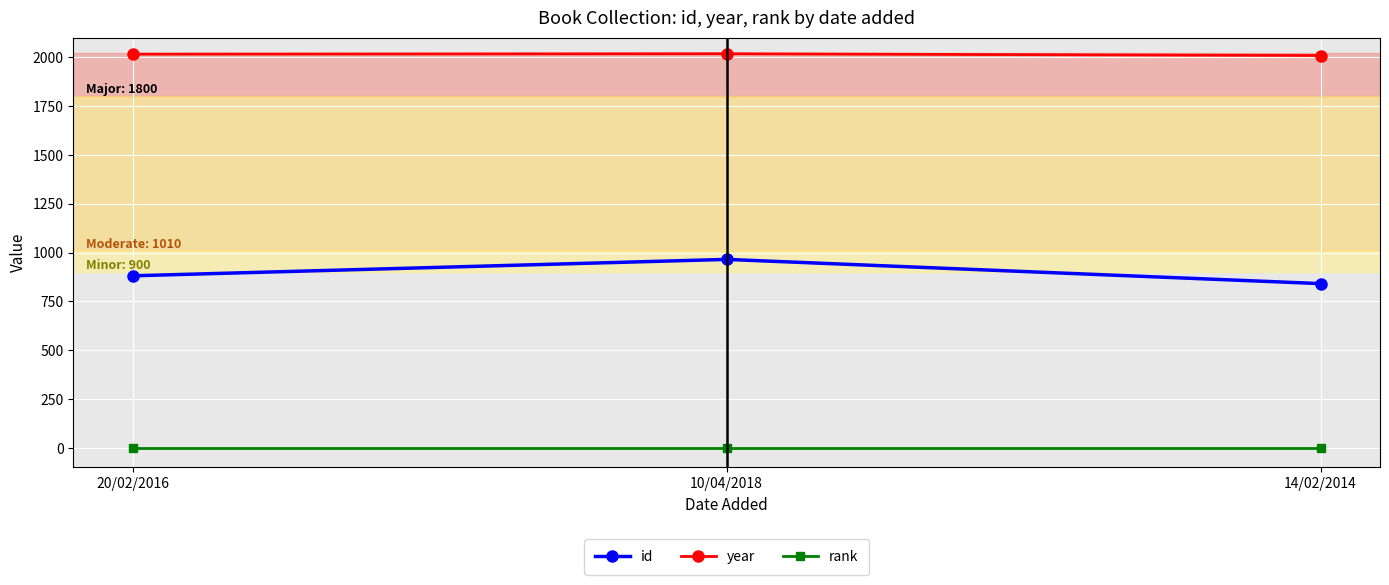

What is the spread (max minus min) of values at 14/02/2014?

2008